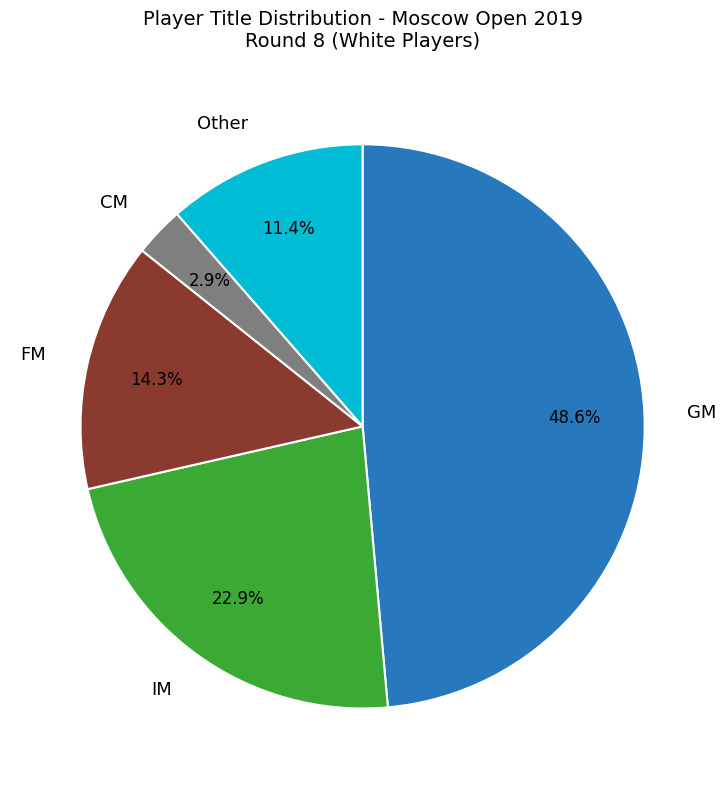

Is there a majority slice in this chart?

No